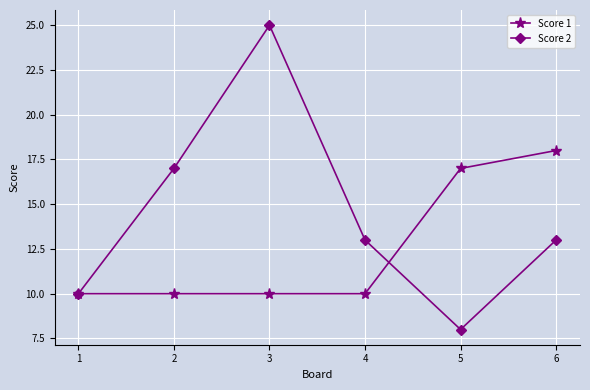

What is the value of the Score 1 point at the 5th from the left?

17